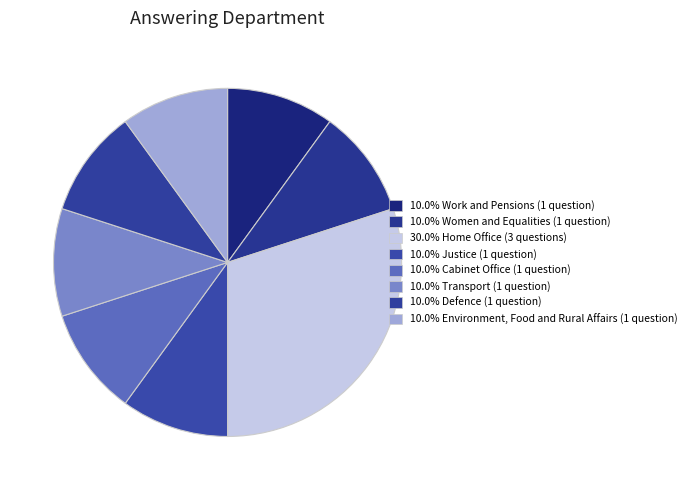

How many segments does this pie chart have?

8